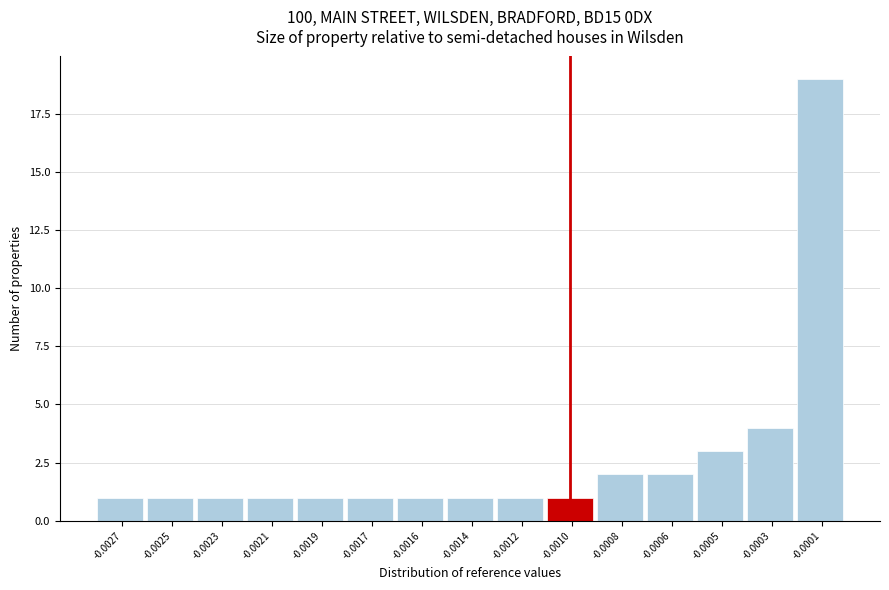

Reading left to right, what are all the values shown in this chart?

1	1	1	1	1	1	1	1	1	1	2	2	3	4	19